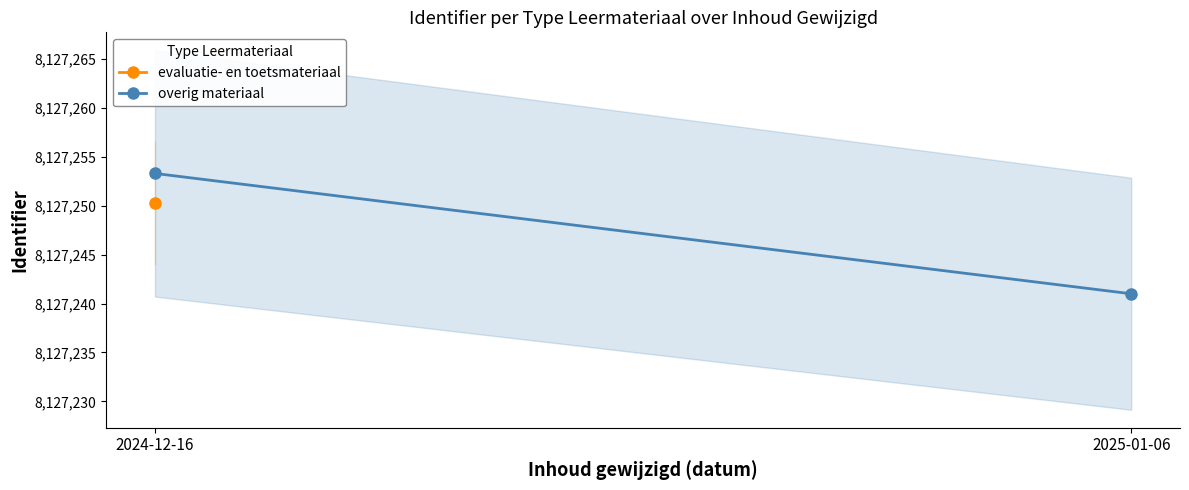

The value at 2025-01-06 is 2525240.8. True or false?

False